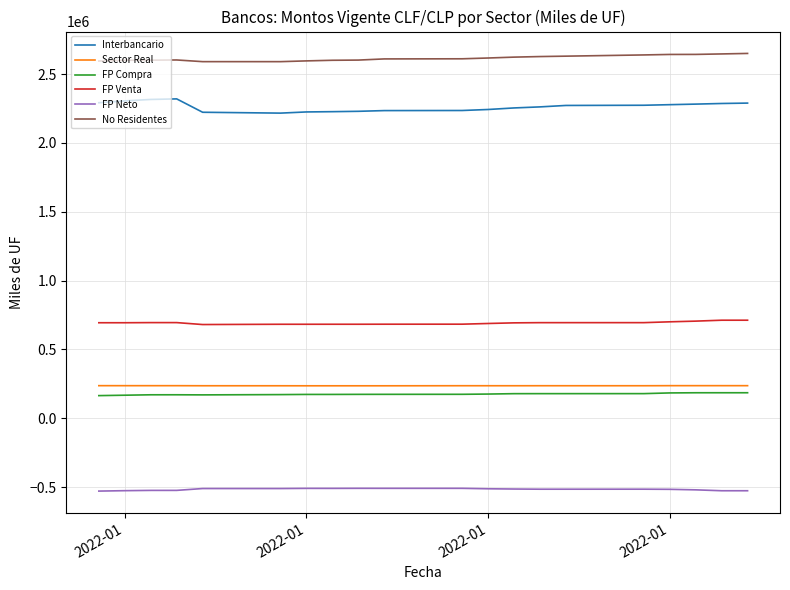

True or false: FP Venta and Interbancario cross at least once.

False